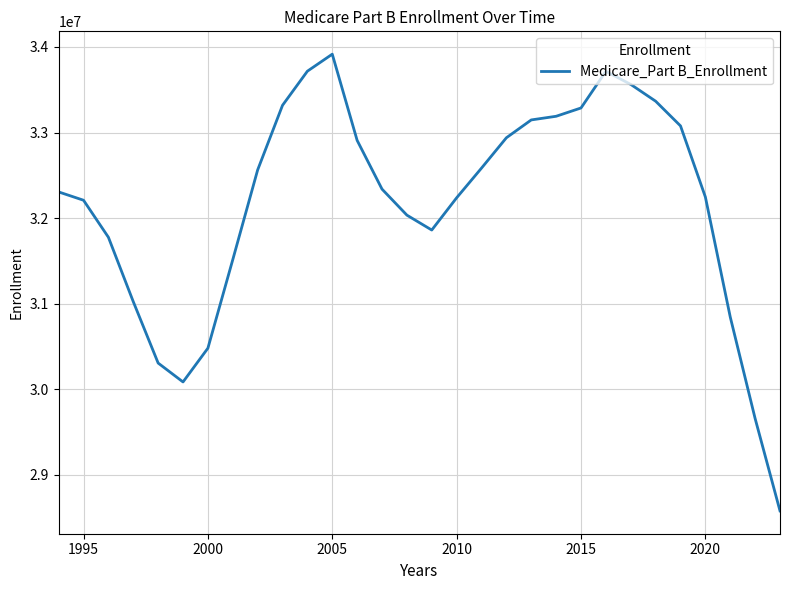

What is the greatest value displayed?

33916000